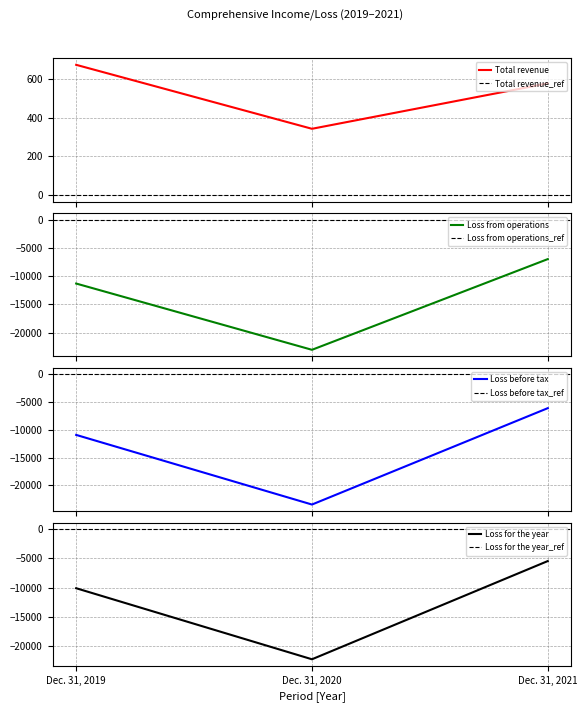

What is the difference between the maximum and minimum values in the Loss from operations series?

16042